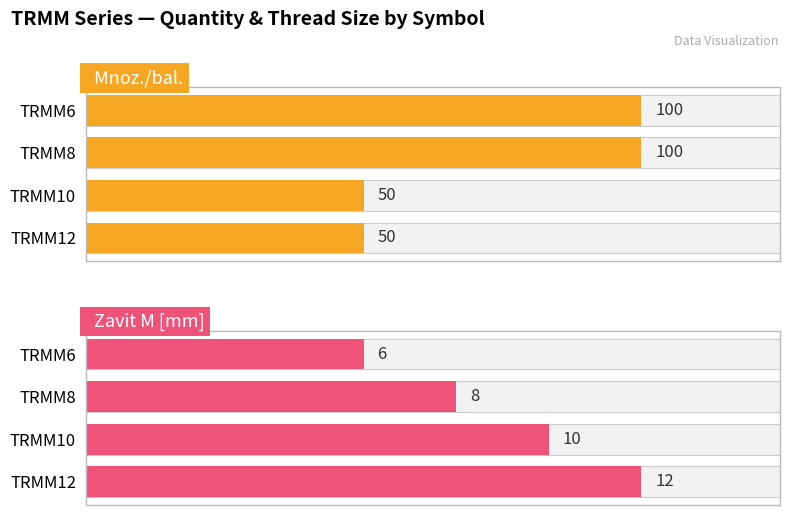

What is the difference between the Mnoz./bal. values at TRMM6 and TRMM10?

50